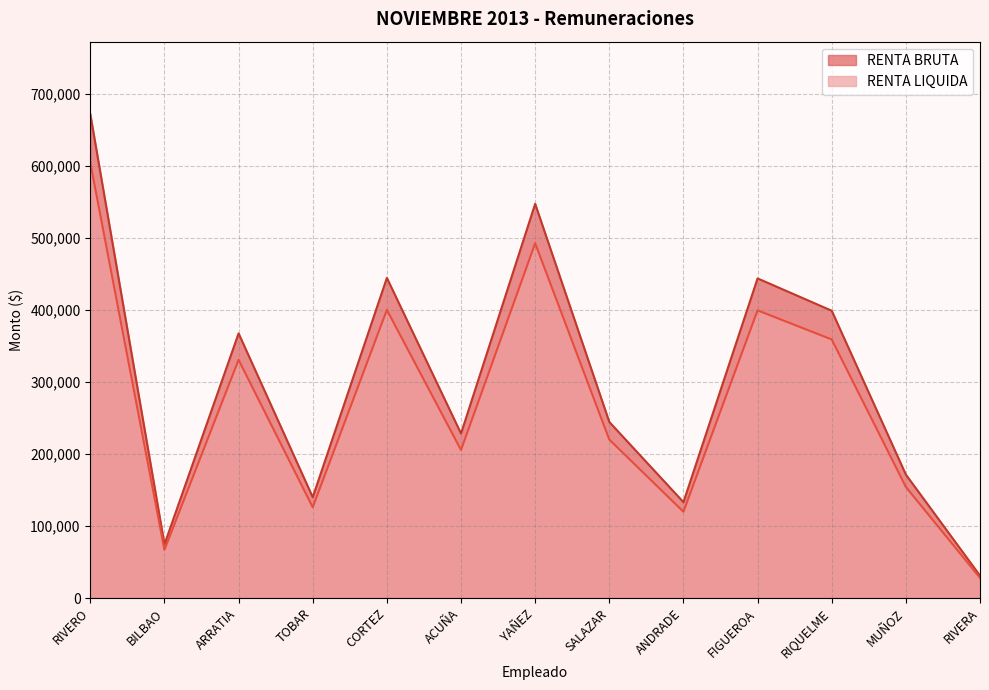

How many lines are shown in the chart?

2